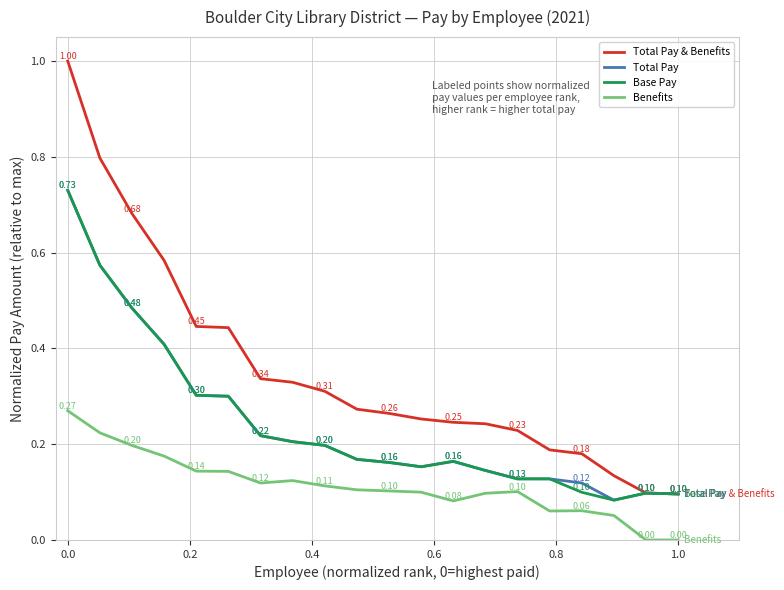

Which series has the widest spread of values?

Total Pay & Benefits